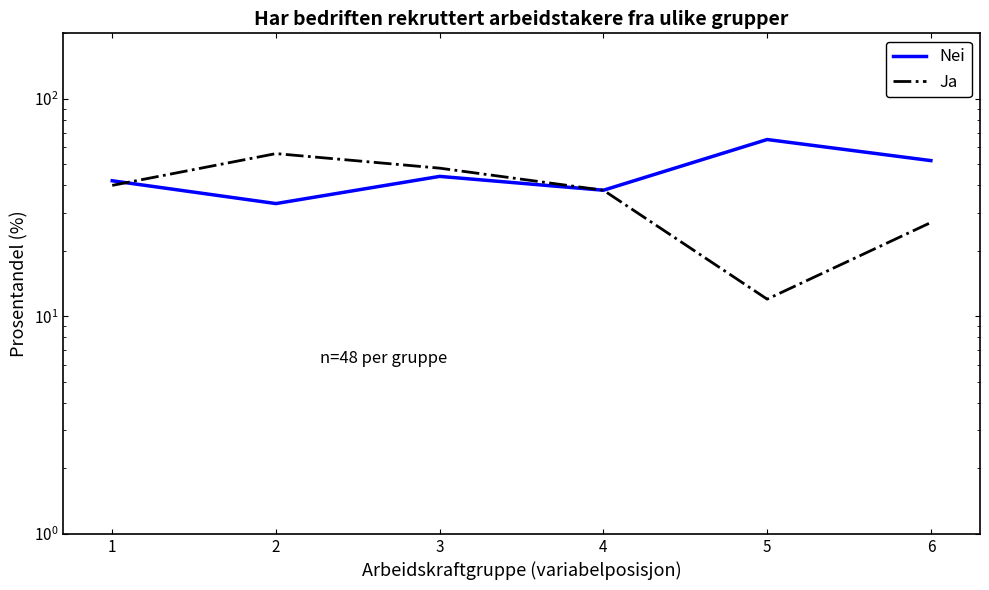

Read the Ja value at 3.

48